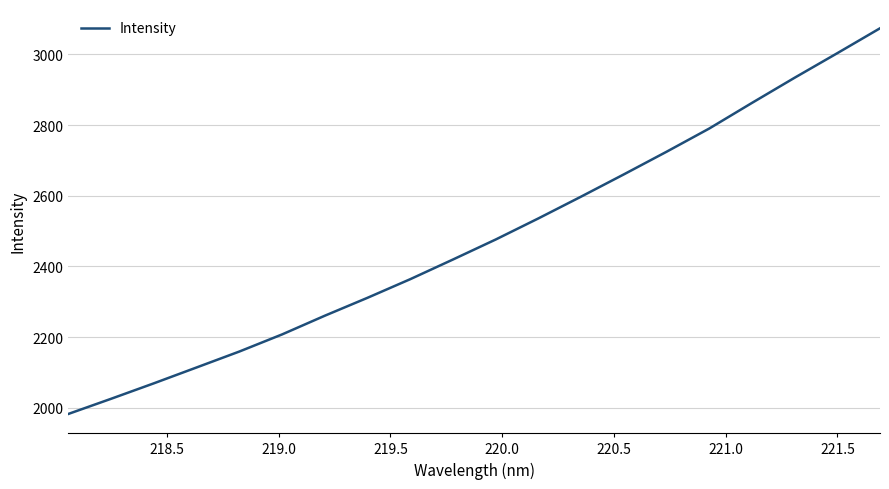

What is the minimum value shown in the chart?

1982.3